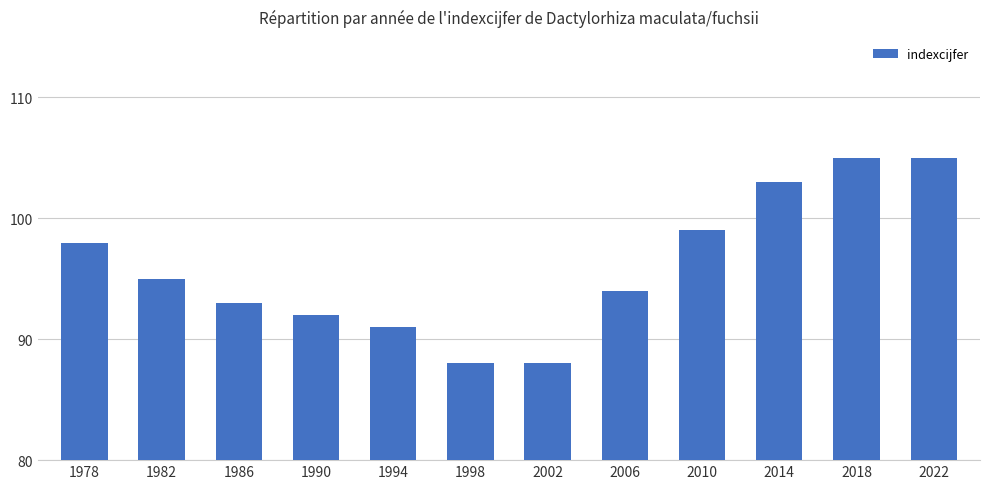

Reading left to right, what are all the values shown in this chart?

1978=98	1982=95	1986=93	1990=92	1994=91	1998=88	2002=88	2006=94	2010=99	2014=103	2018=105	2022=105